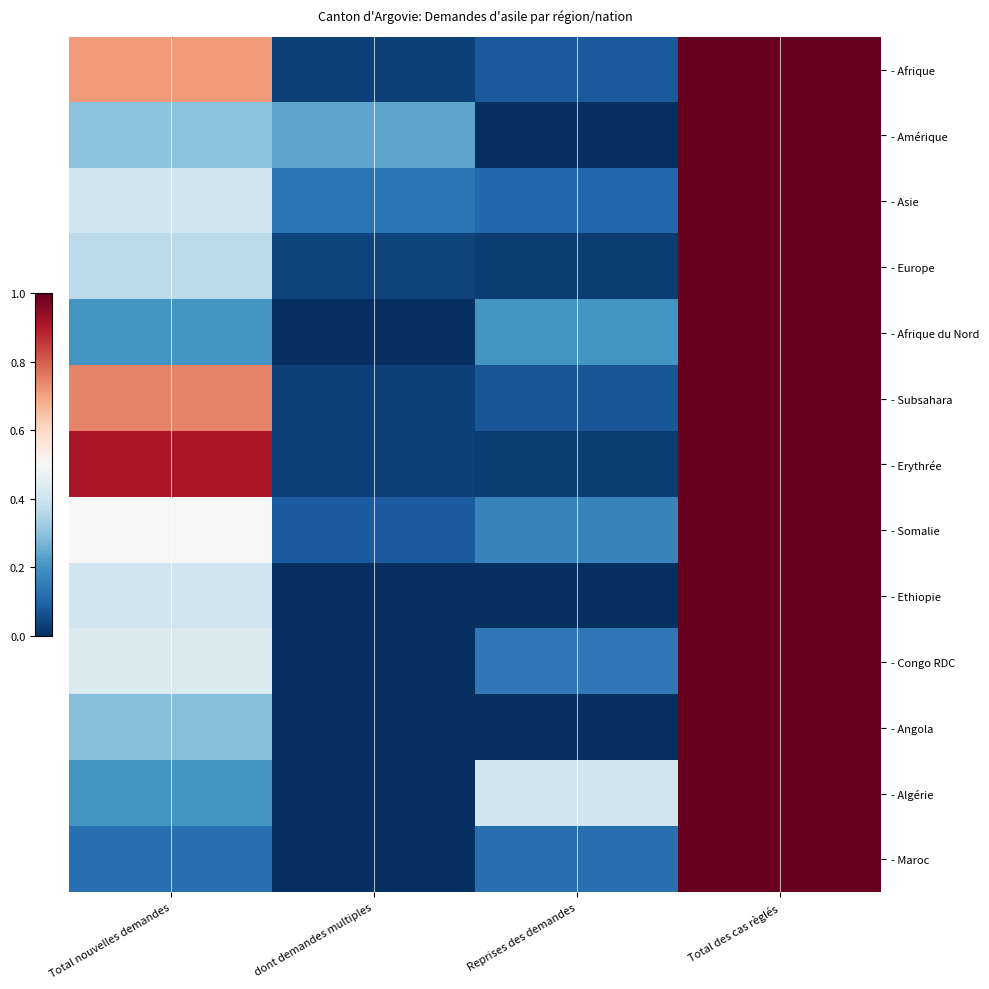

Rank the series by their maximum value, from lowest to highest.

- Algérie, - Congo RDC, - Angola, - Maroc, - Ethiopie, - Somalie, - Afrique du Nord, - Amérique, - Erythrée, - Europe, - Subsahara, - Afrique, - Asie